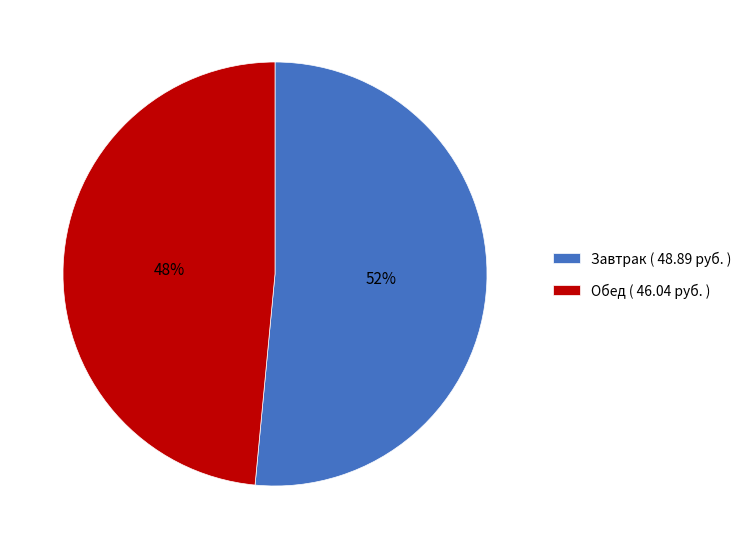

How many segments does this pie chart have?

2